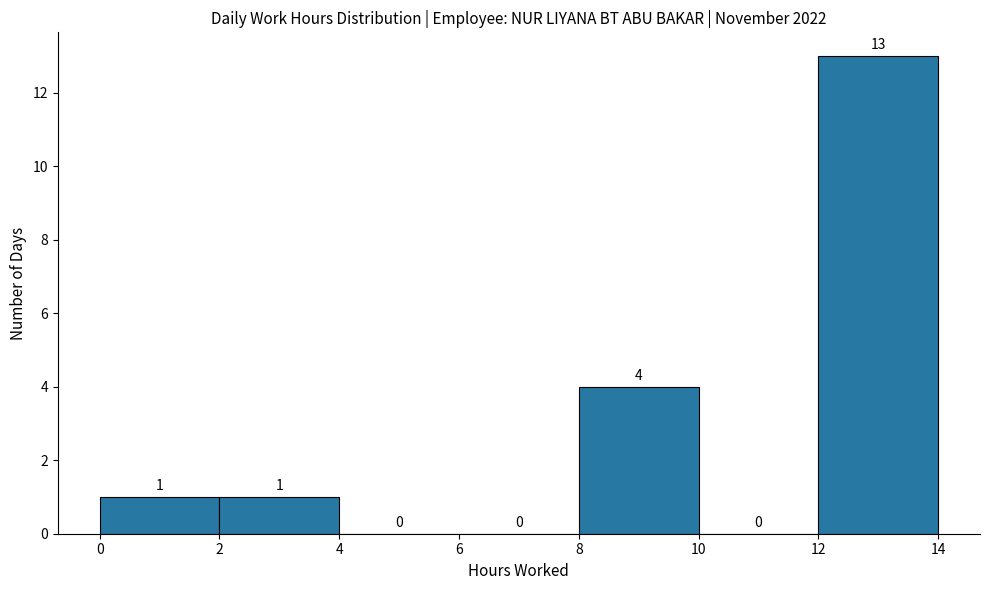

Reading left to right, transcribe this chart: for each bar, give the range it covers on the x-axis and its height.

0 to 2: 1
2 to 4: 1
4 to 6: 0
6 to 8: 0
8 to 10: 4
10 to 12: 0
12 to 14: 13